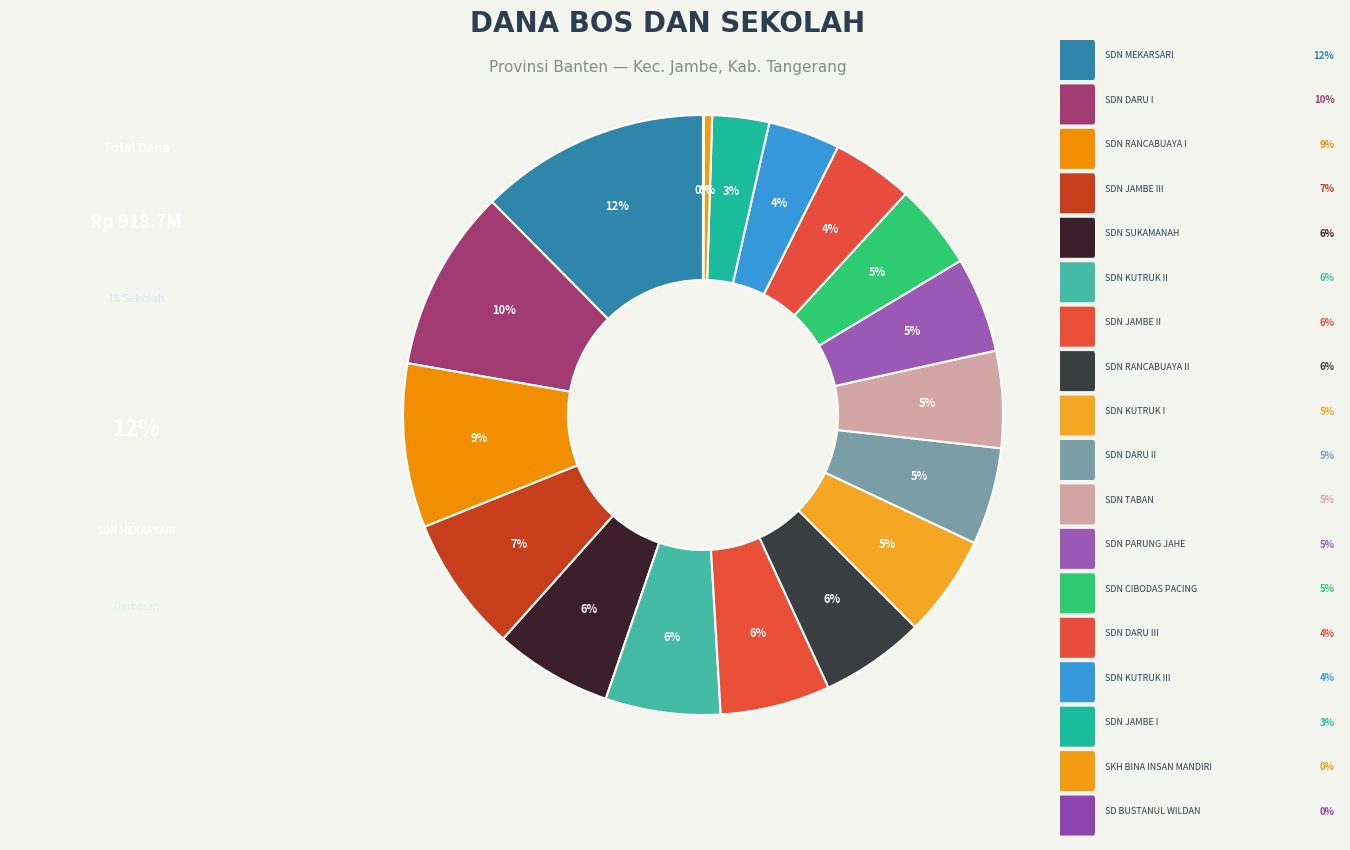

Which slice is the largest?

SDN MEKARSARI